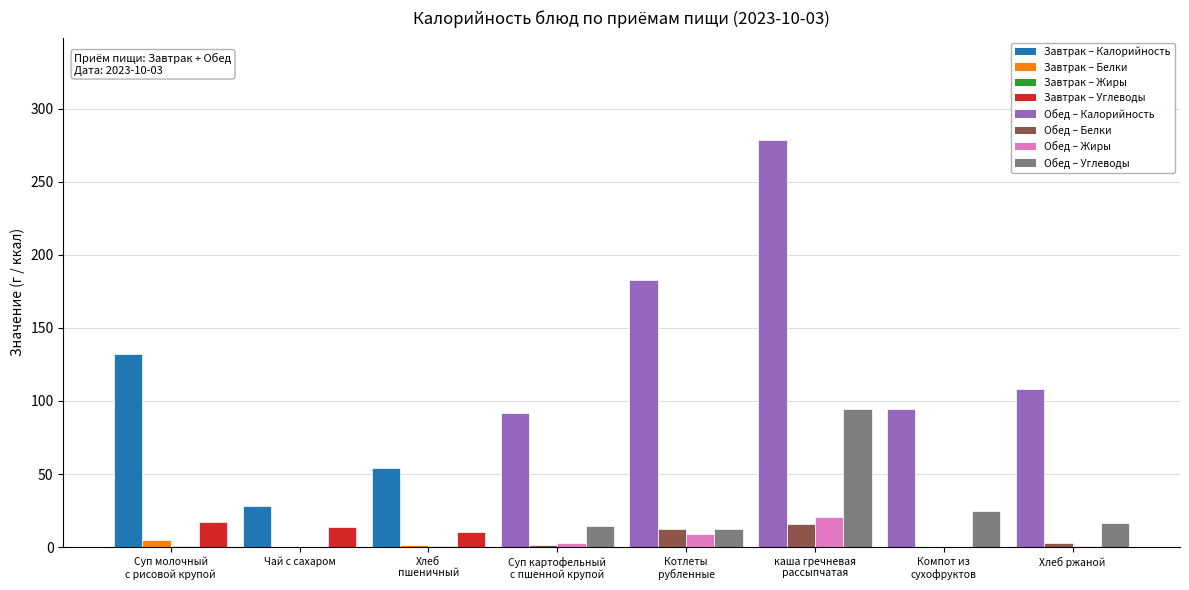

What is the greatest value displayed?

279.0